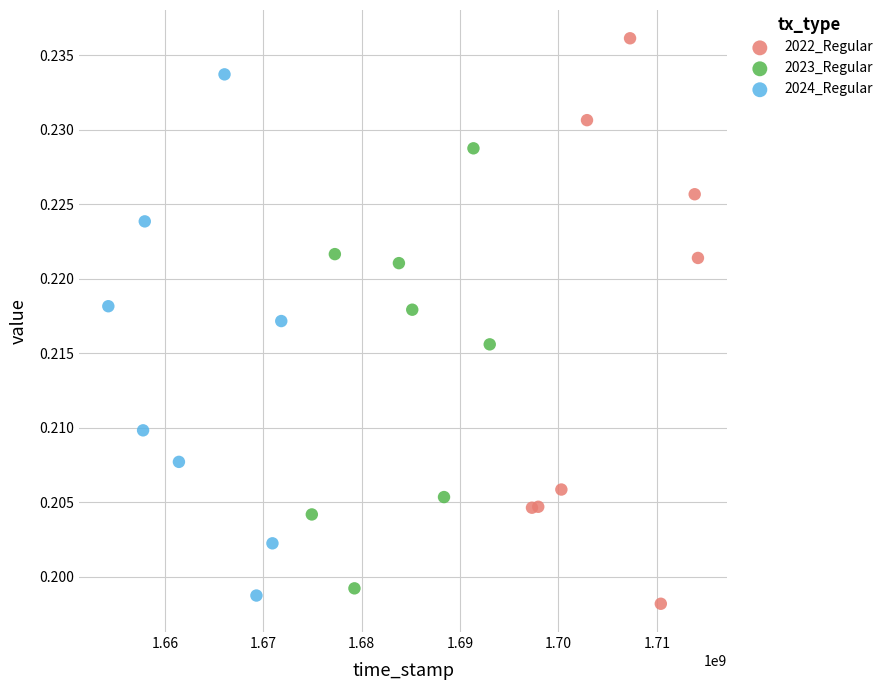

Which series contains the highest Y value?

2022_Regular